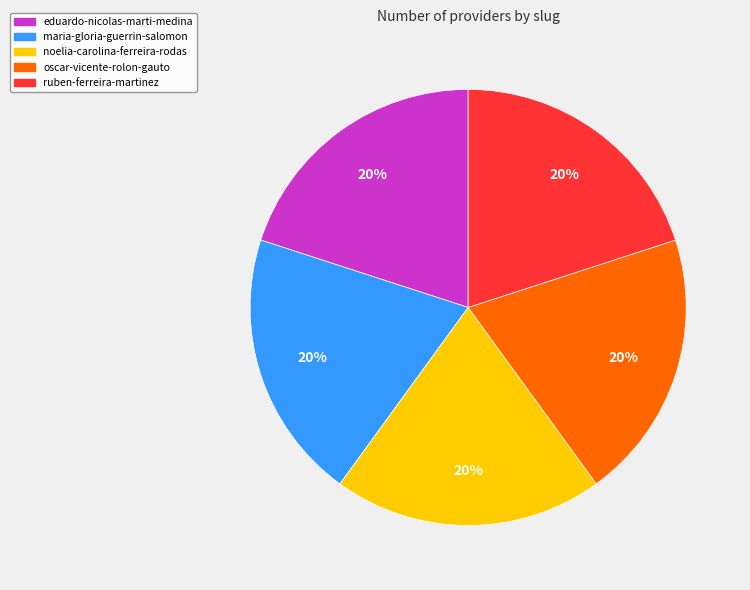

Is the sum of maria-gloria-guerrin-salomon and ruben-ferreira-martinez greater than half?

No